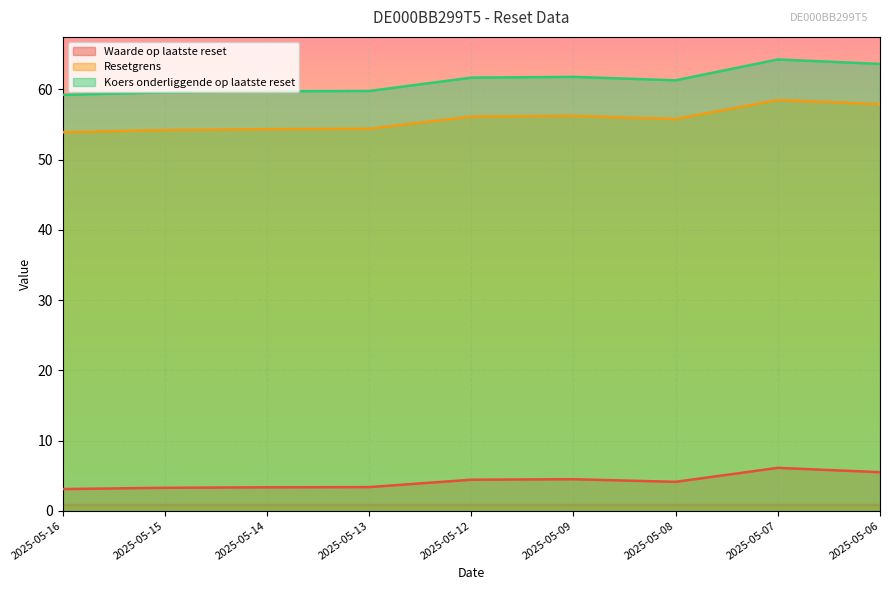

Does the chart display data point markers on the line(s)?

No